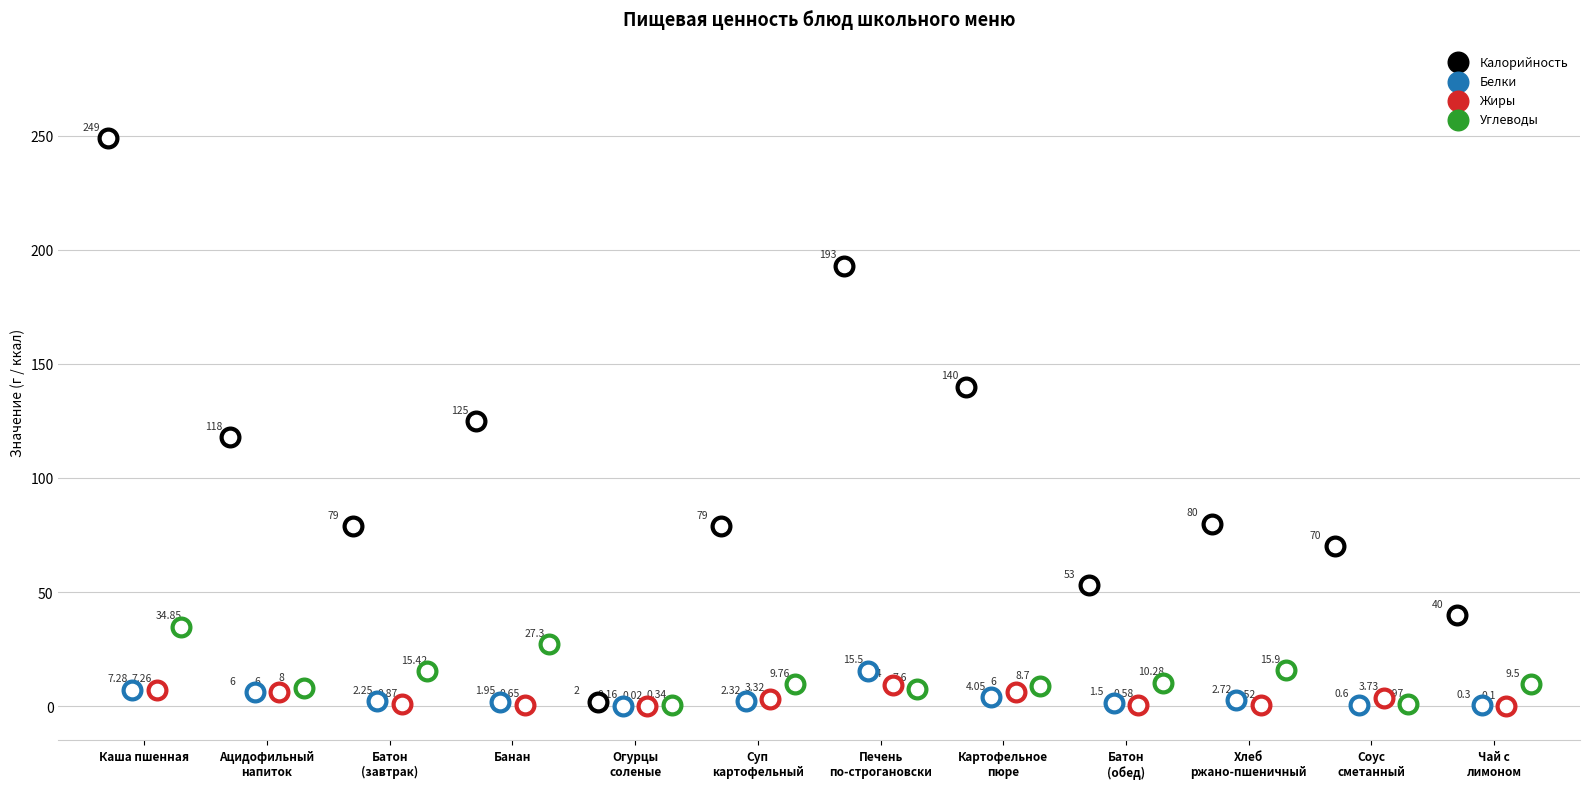

What are all the series names shown in the legend?

Калорийность, Белки, Жиры, Углеводы